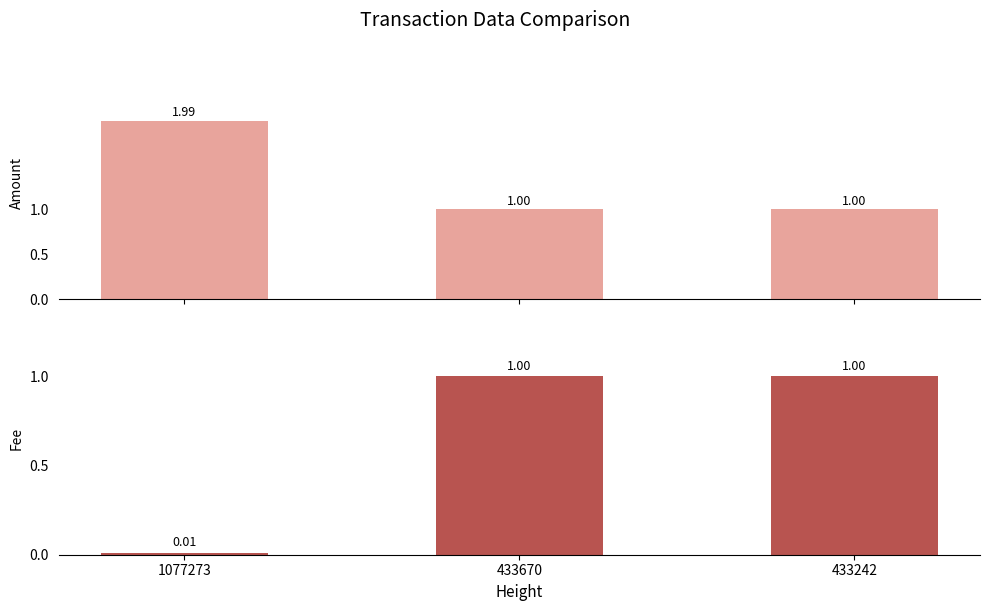

How many categories are shown in the chart?

3